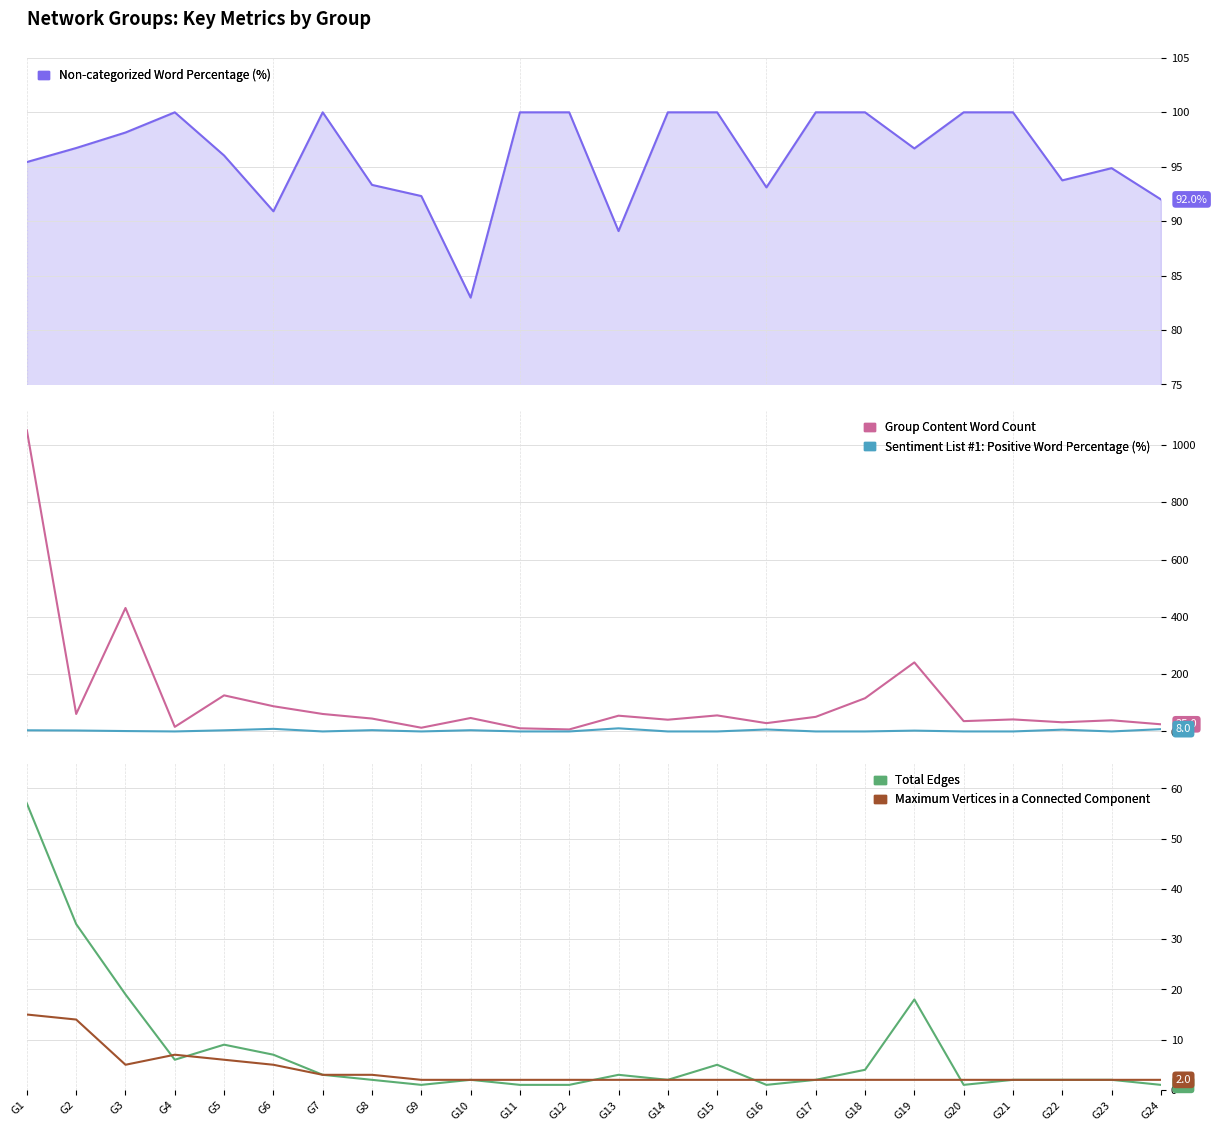

What are all the series names shown in the legend?

Non-categorized Word Percentage (%), Group Content Word Count, Sentiment List #1: Positive Word Percentage (%), Total Edges, Maximum Vertices in a Connected Component